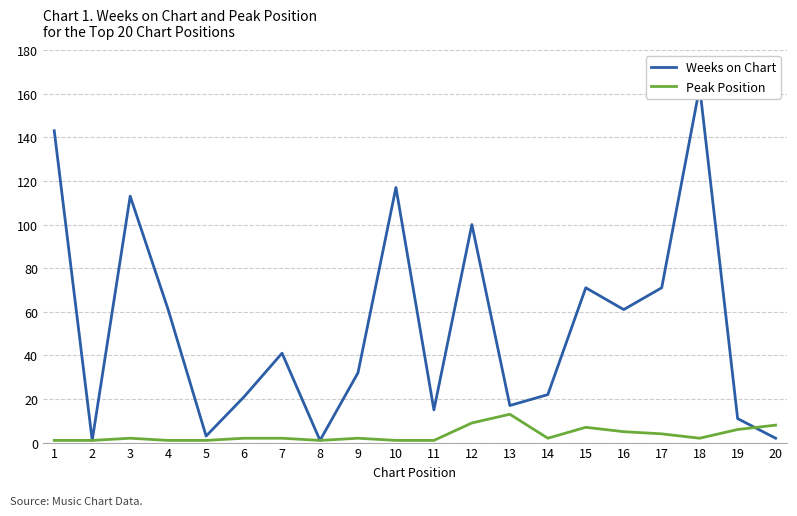

After their last crossing, which series has the higher values: Peak Position or Weeks on Chart?

Peak Position